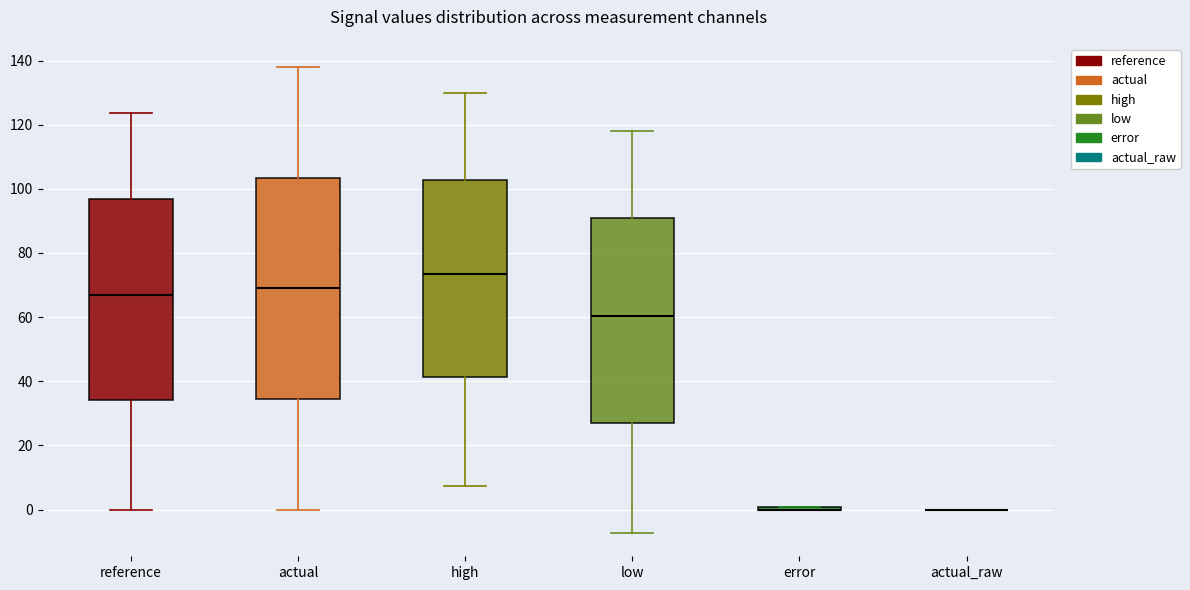

Where does the median line of the box for high sit on the y-axis? The values are not printed on the chart, so give them approximately, as read against the axis.

74